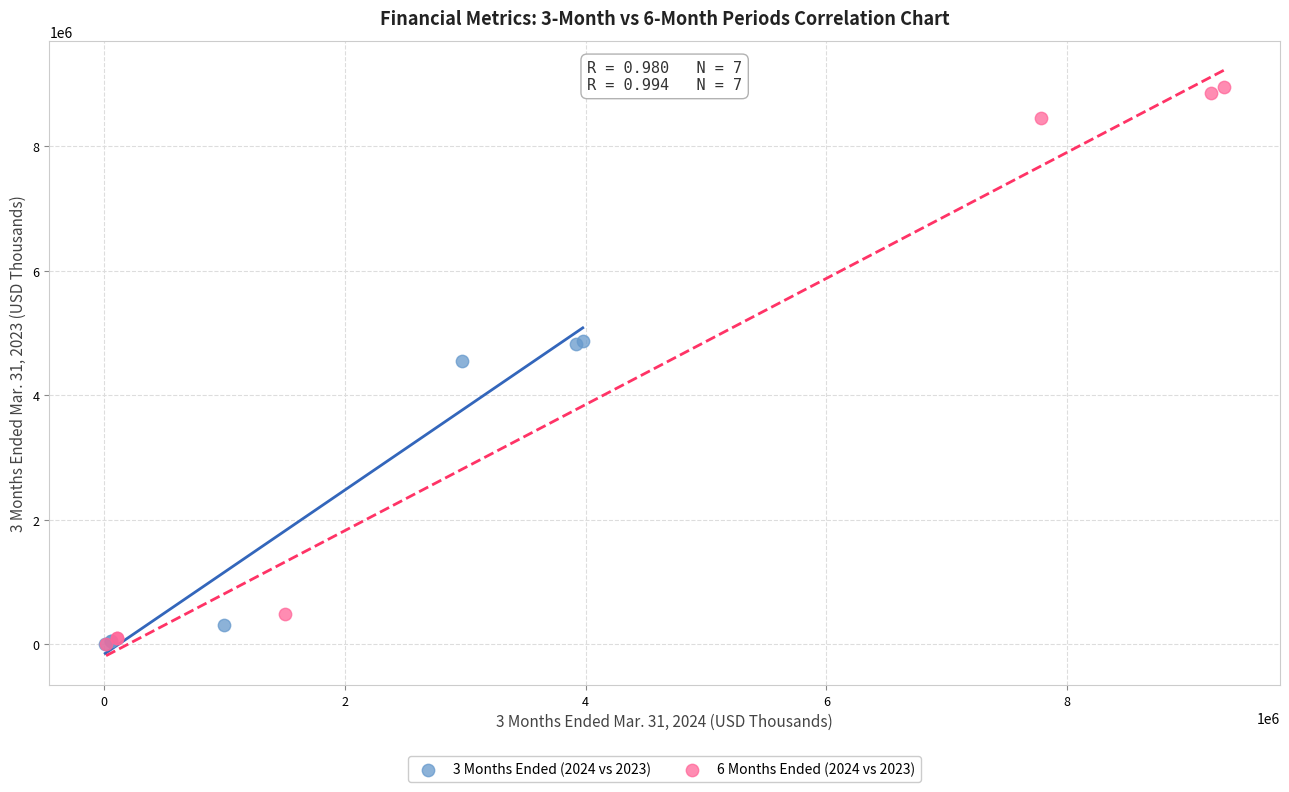

Which series contains the highest Y value?

6 Months Ended (2024 vs 2023)